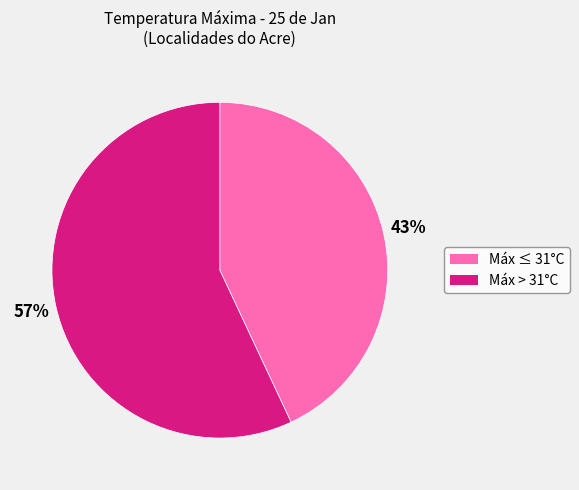

How many slices are in this pie chart?

2